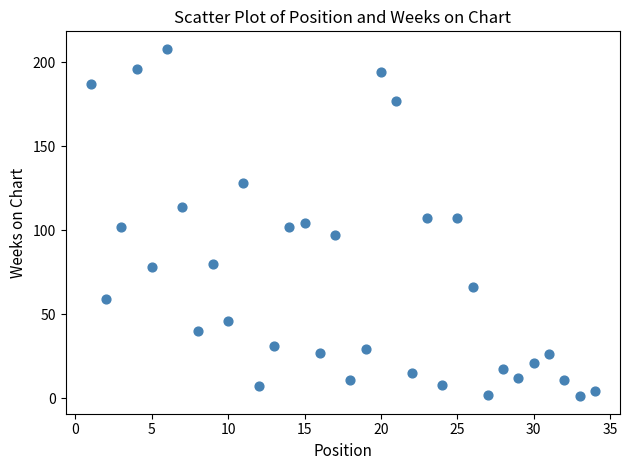

What is the range of Y values (max minus min)?

207